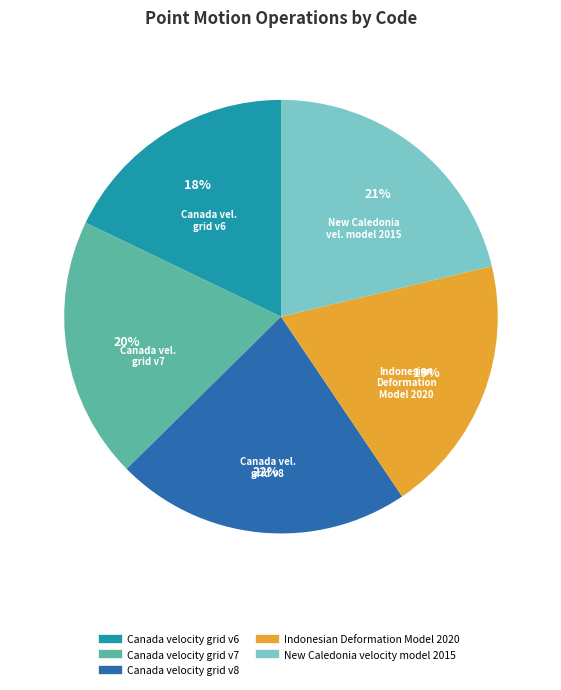

How many segments does this pie chart have?

5